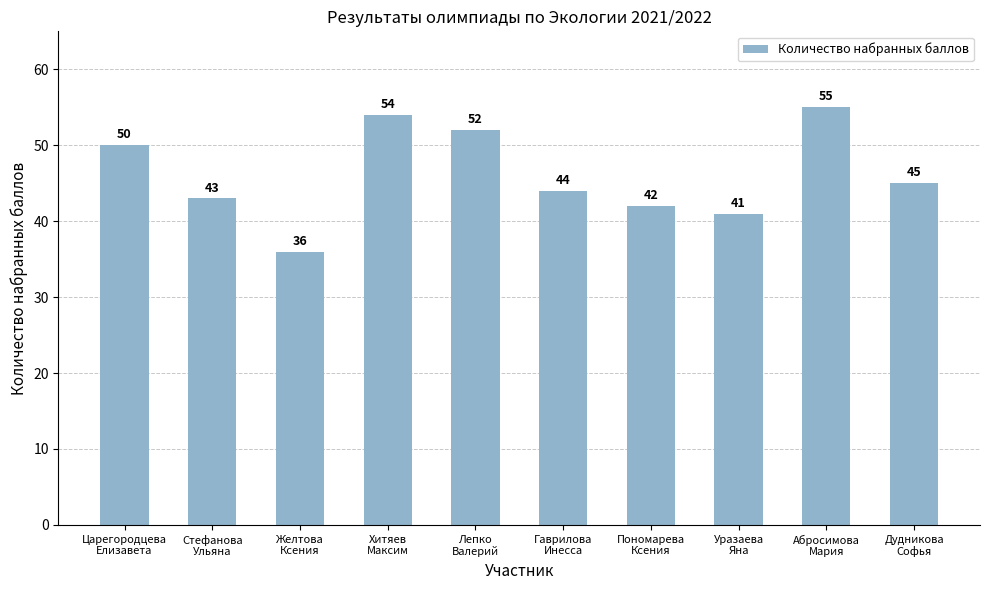

What value does the data have at Лепко
Валерий, to the nearest 5?

50